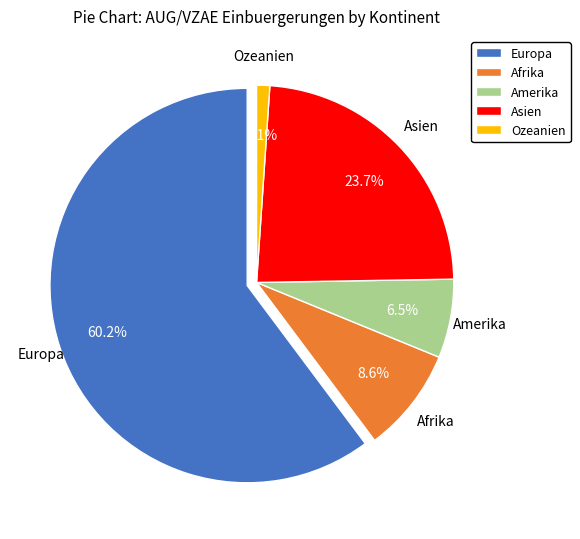

What is the change in value from Afrika to Amerika?

-2